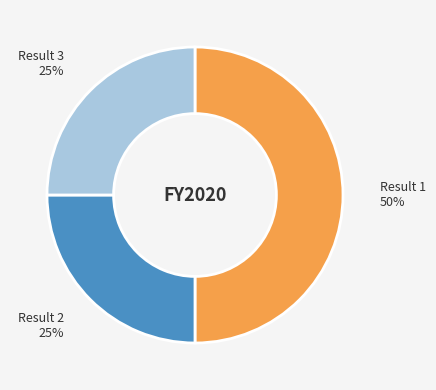

To the nearest percent, what is the average slice percentage?

33%